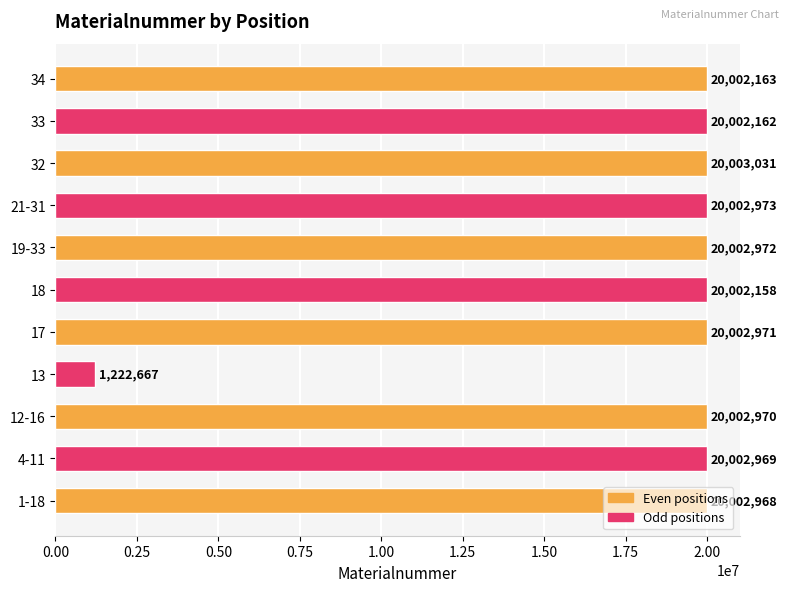

What is the change in value from 12-16 to 18?

-812